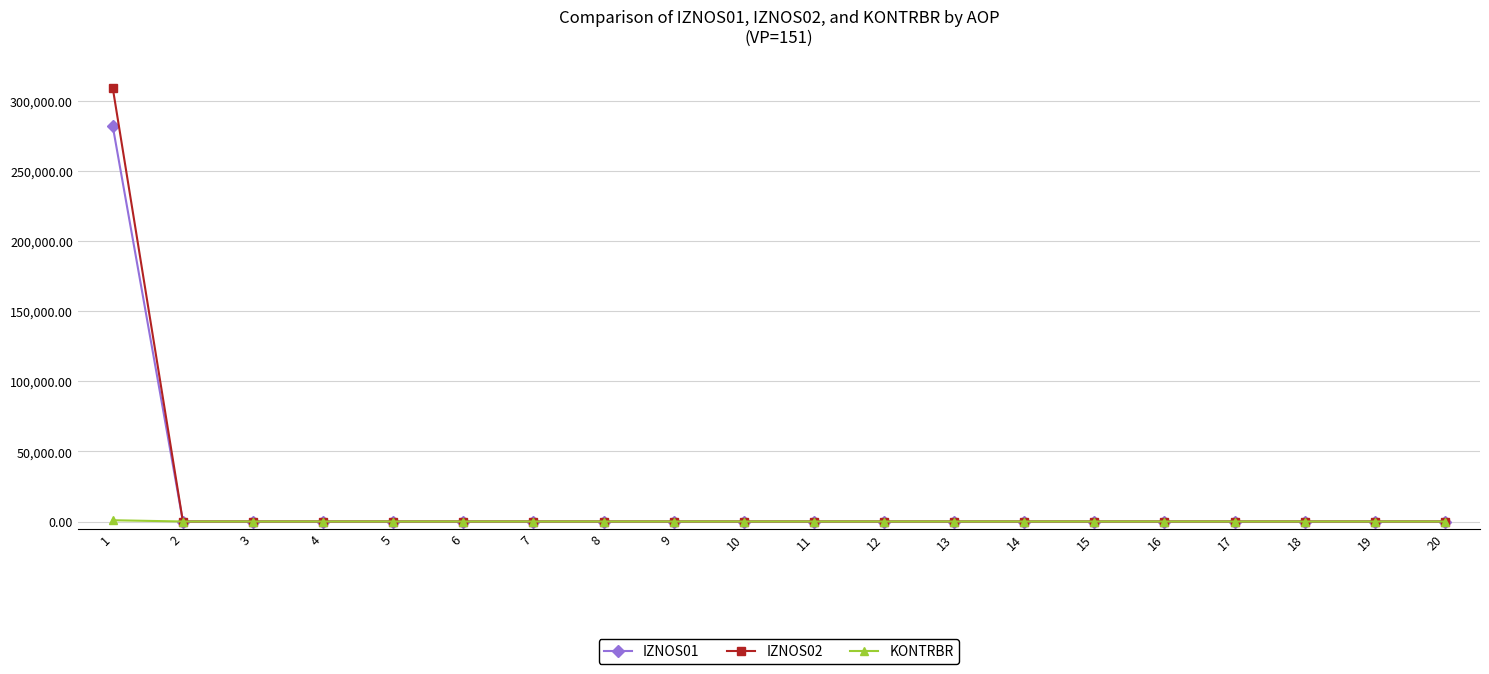

The IZNOS01 series shows 125614.8 at 3. True or false?

False